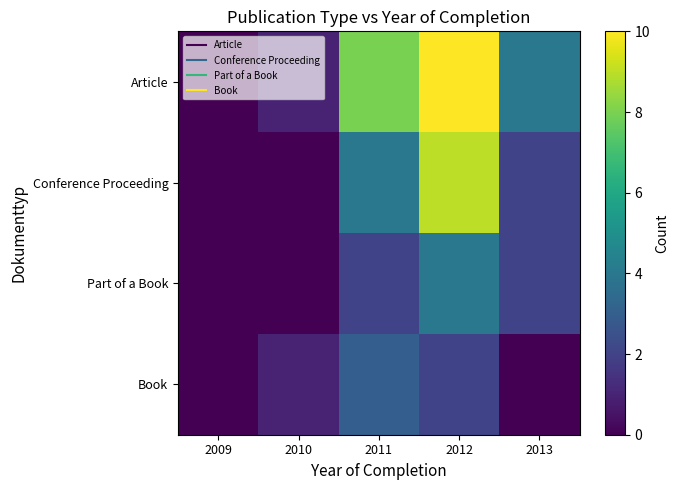

Which series has the largest total across all categories?

Article